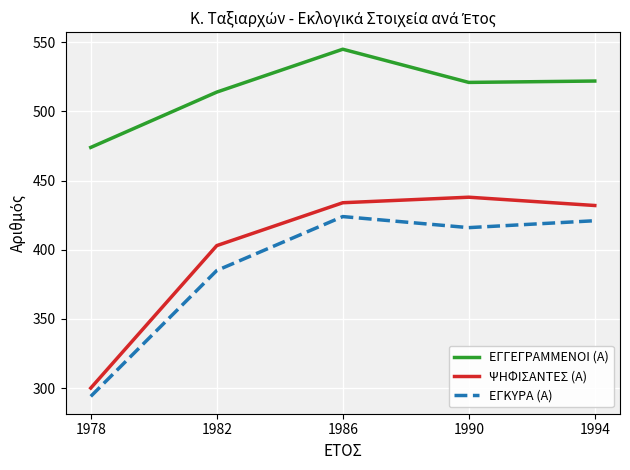

At which category is the sum across all series the highest?

1986